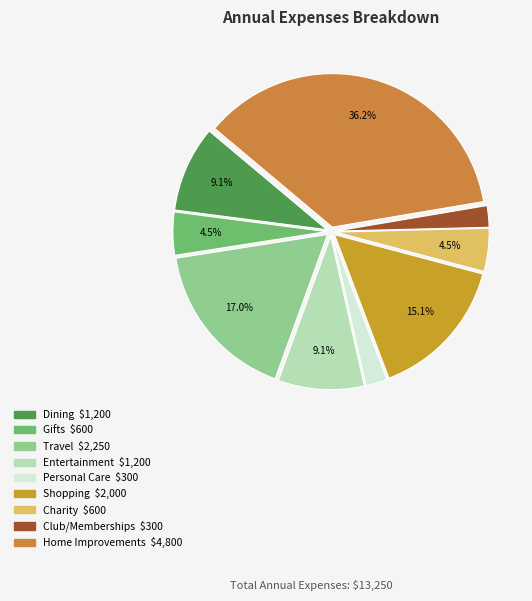

To the nearest percent, what percentage of the pie is Gifts?

5%